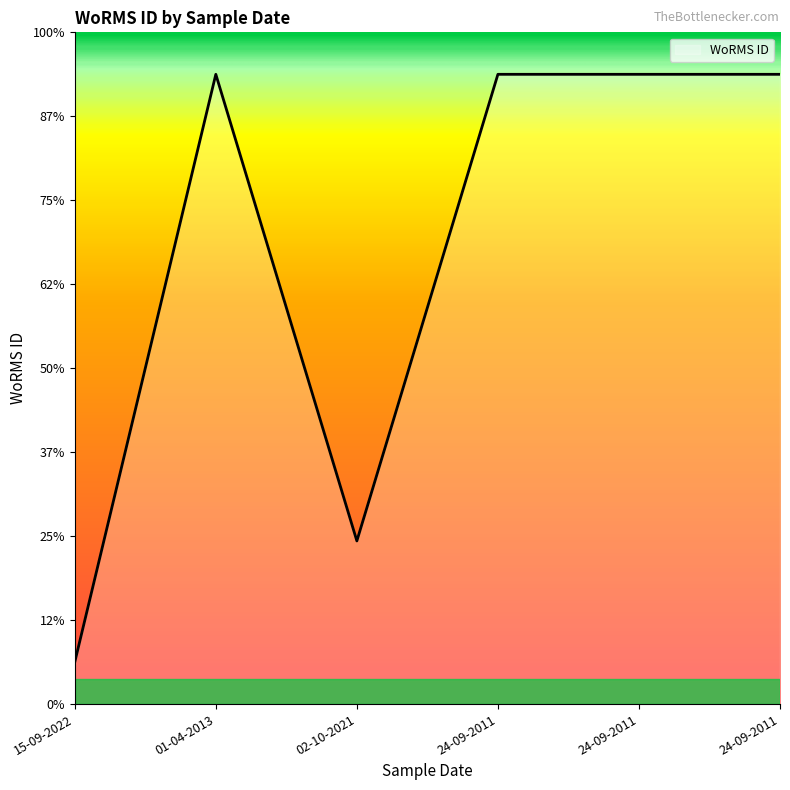

List the labels in order of value, smallest first.

15-09-2022, 02-10-2021, 01-04-2013, 24-09-2011, 24-09-2011, 24-09-2011